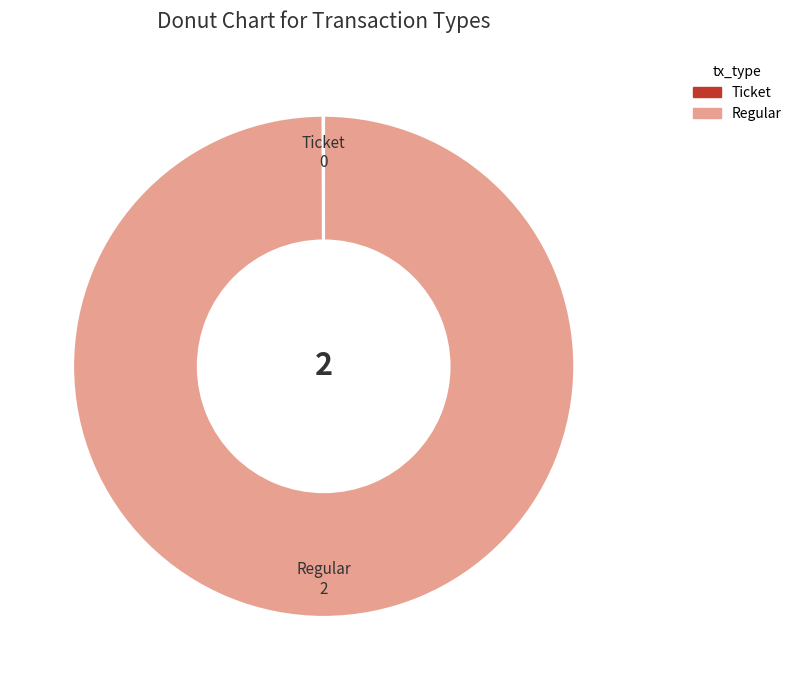

Which category has the biggest portion of the pie?

Regular